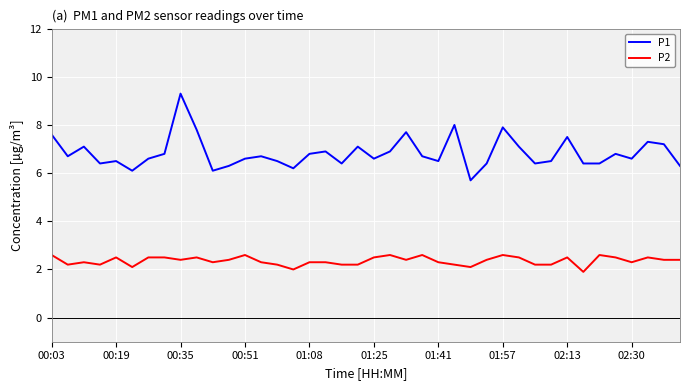

What is the greatest value displayed?

9.3